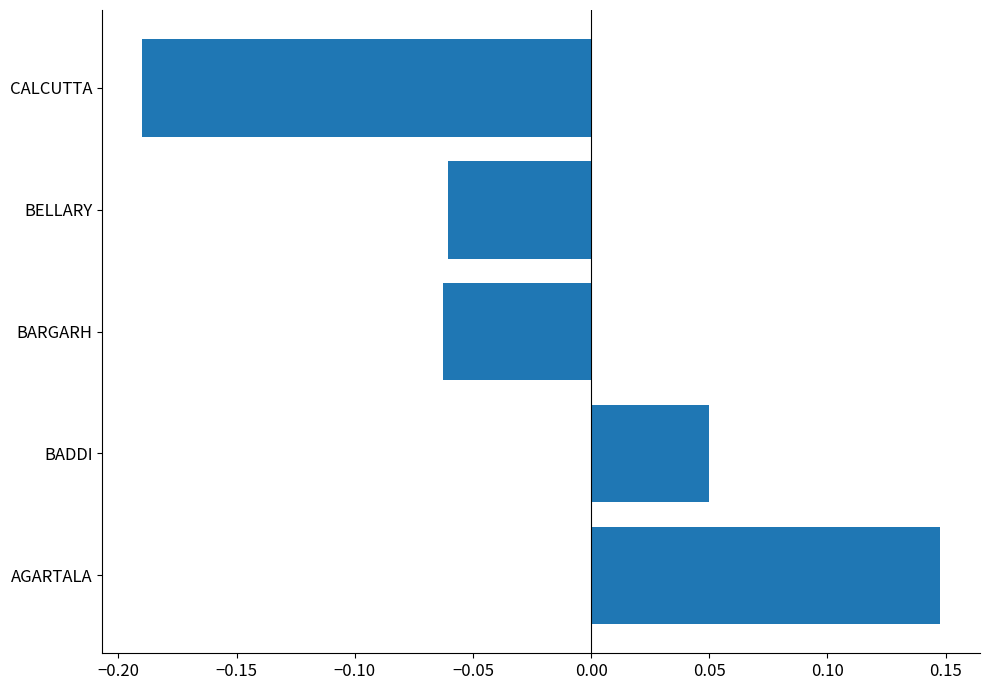

Which category has the lowest value across all series?

CALCUTTA